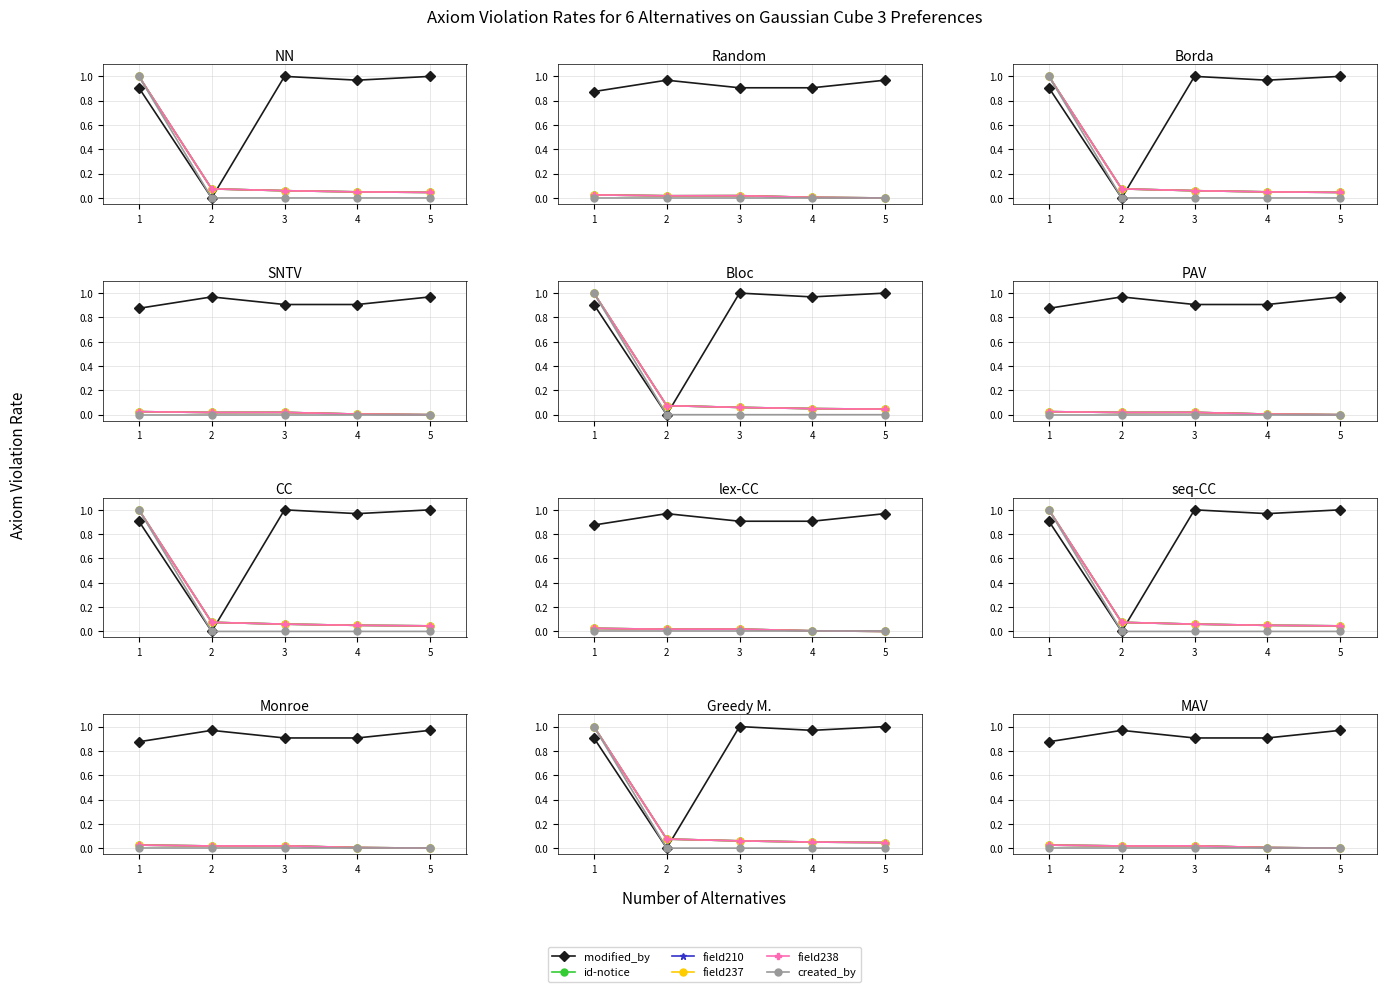

What are all the series names shown in the legend?

modified_by, id-notice, field210, field237, field238, created_by